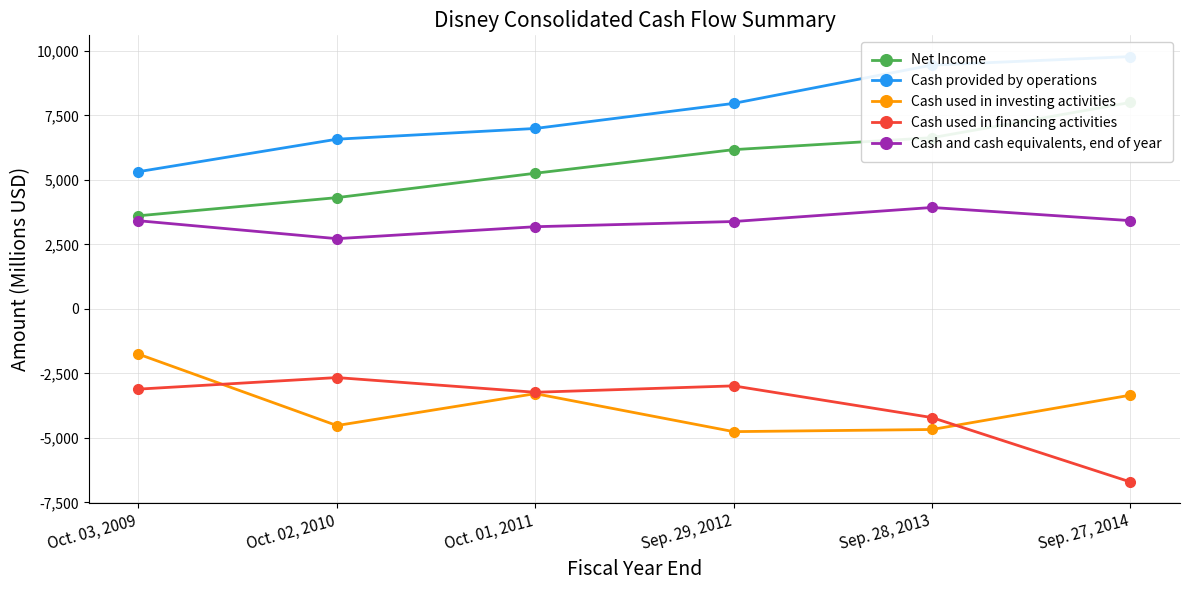

Count the number of data series in this chart.

5